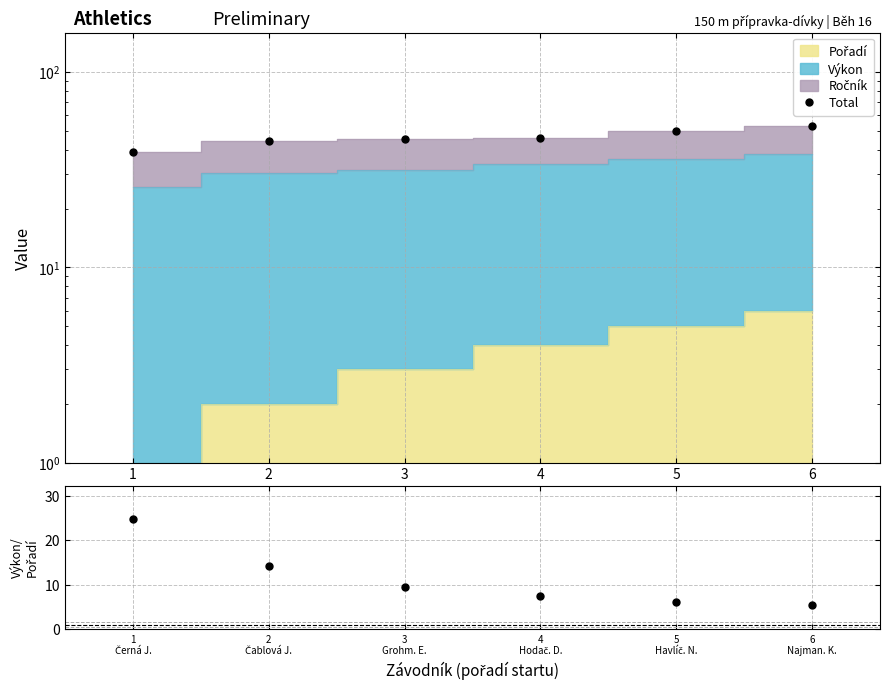

Between 6 and 2, which is larger?

6